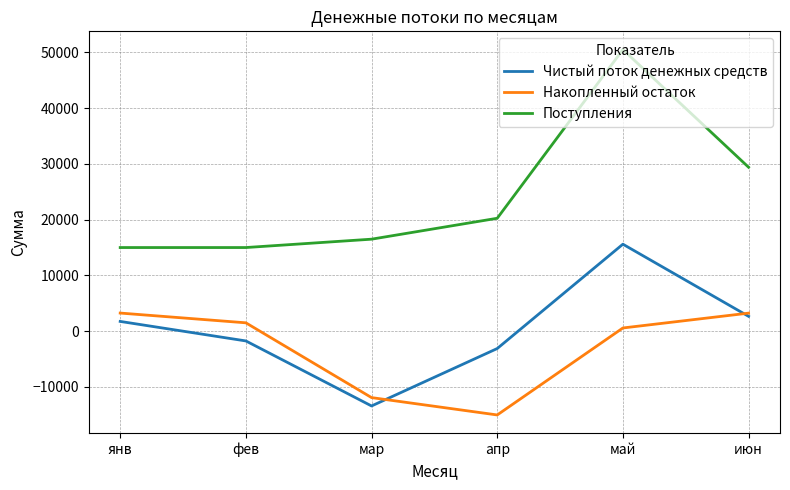

Where is the first local maximum for Чистый поток денежных средств?

май